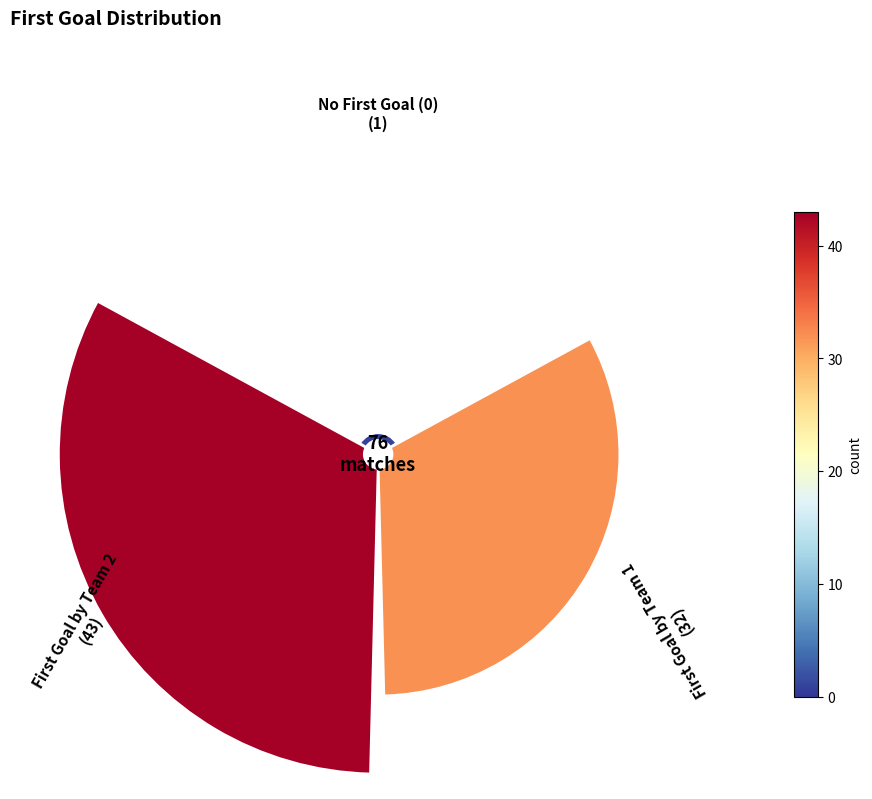

To the nearest percent, what portion does 0 represent?

1%